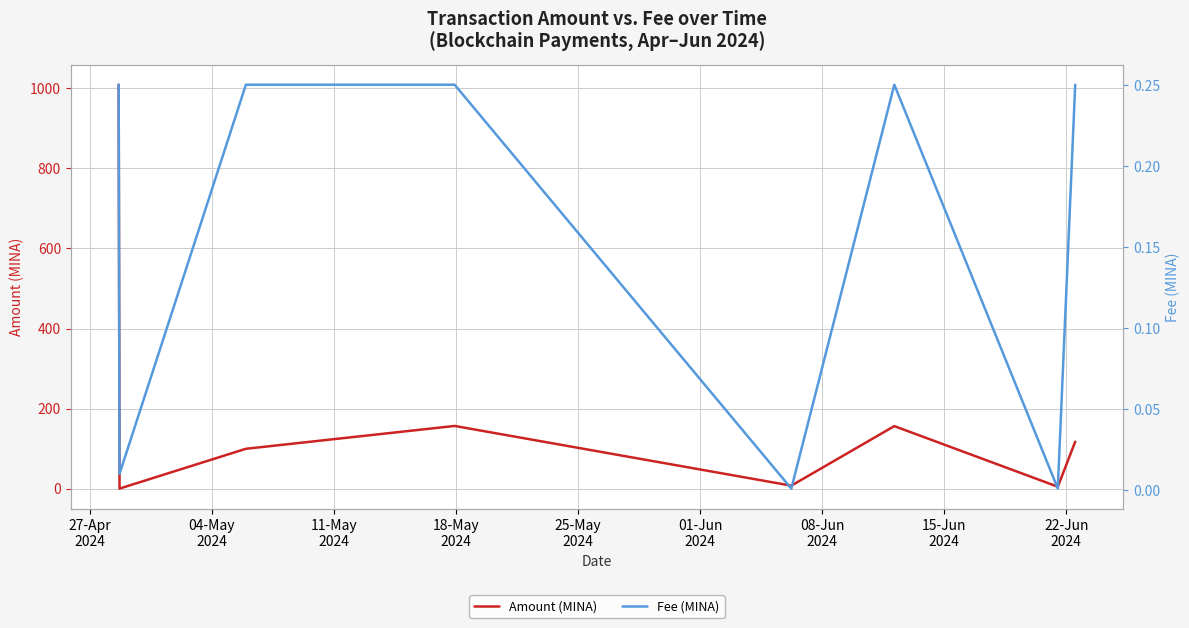

What is the highest value of the Amount (MINA) series?

1009.2